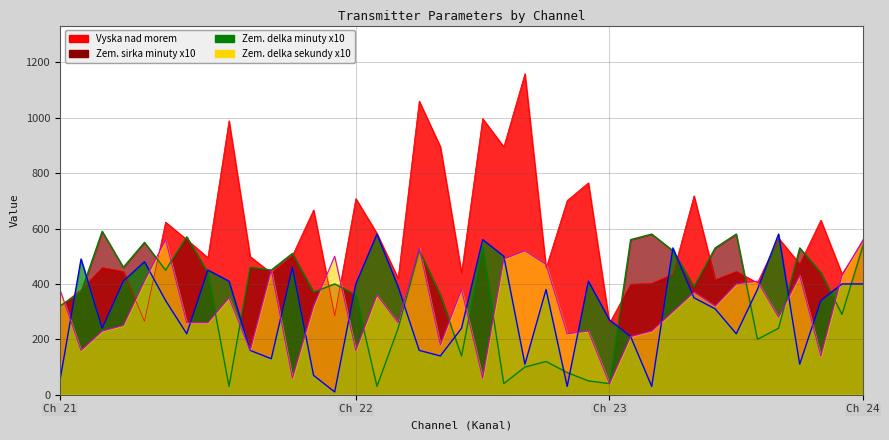

Which series has the largest range (max minus min)?

Vyska nad morem